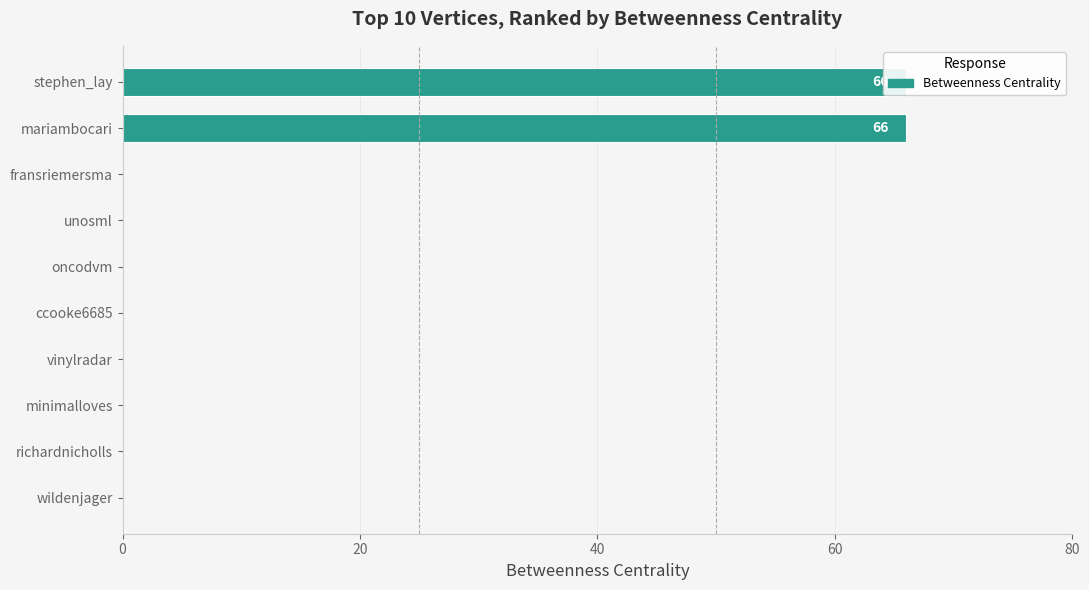

How many categories are shown in the chart?

10